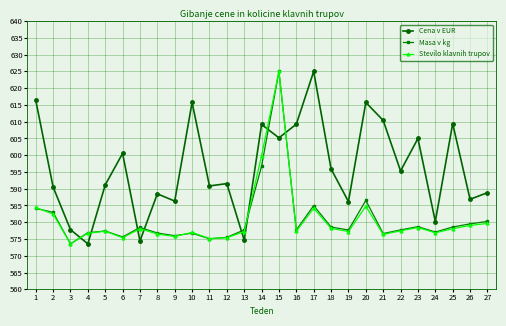

True or false: Stevilo klavnih trupov and Cena v EUR cross at least once.

True